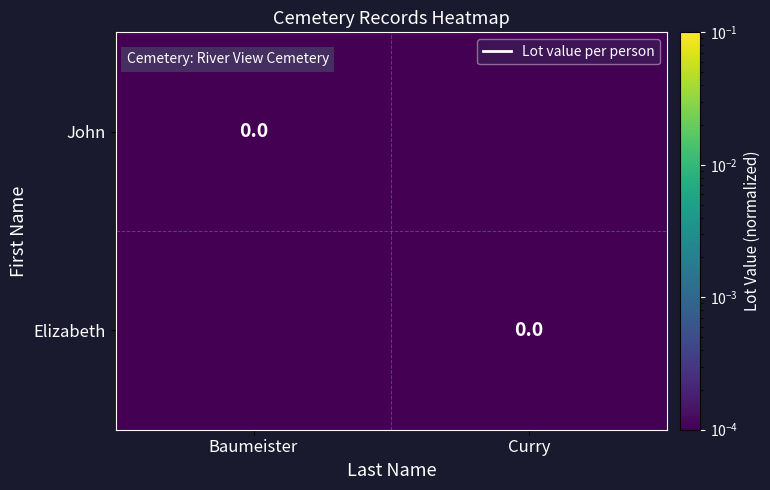

At Curry, list the series in order from largest to smallest.

Elizabeth, John